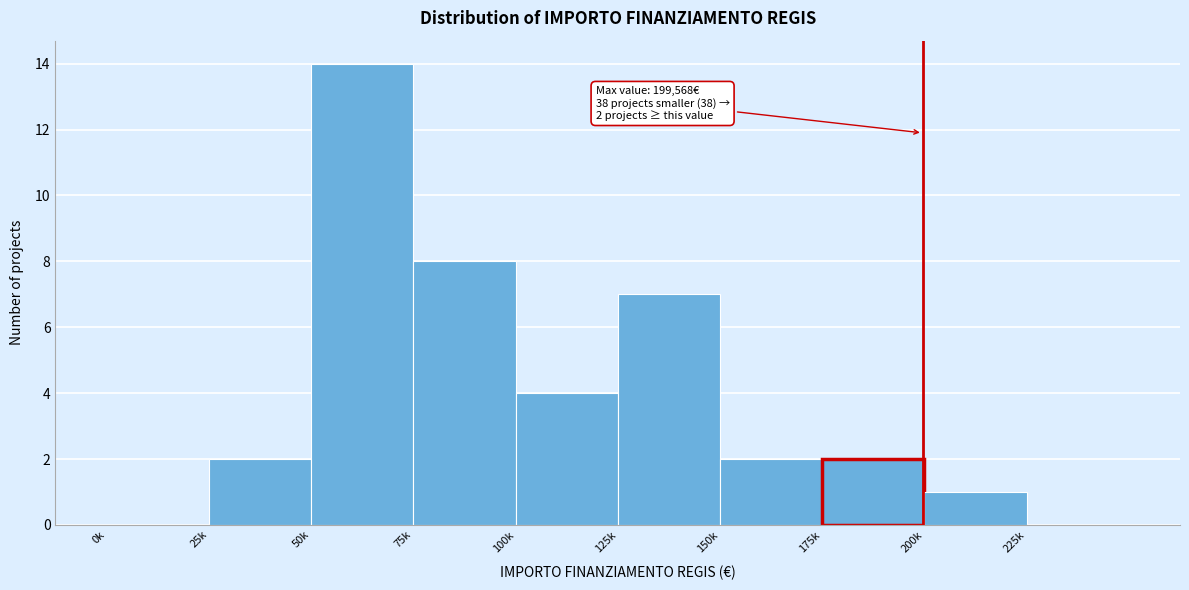

Reading right to left, list all the values displayed in this chart.

225k=0	200k=1	175k=2	150k=2	125k=7	100k=4	75k=8	50k=14	25k=2	0k=0